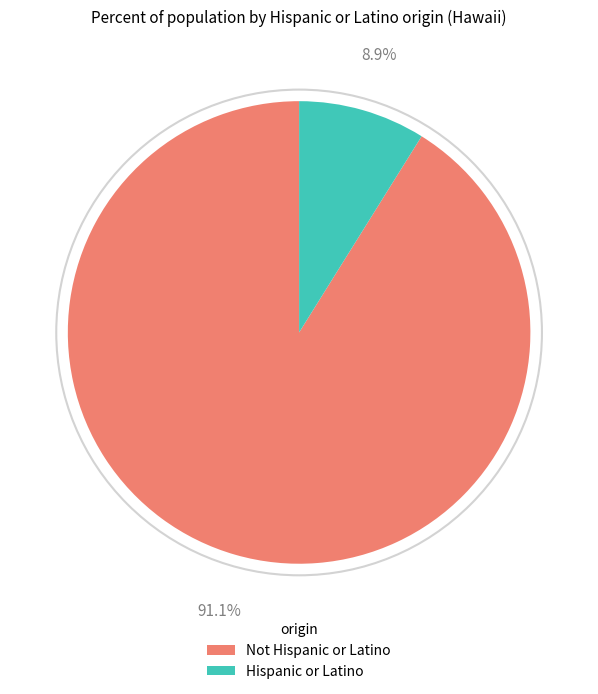

How many slices are in this pie chart?

2